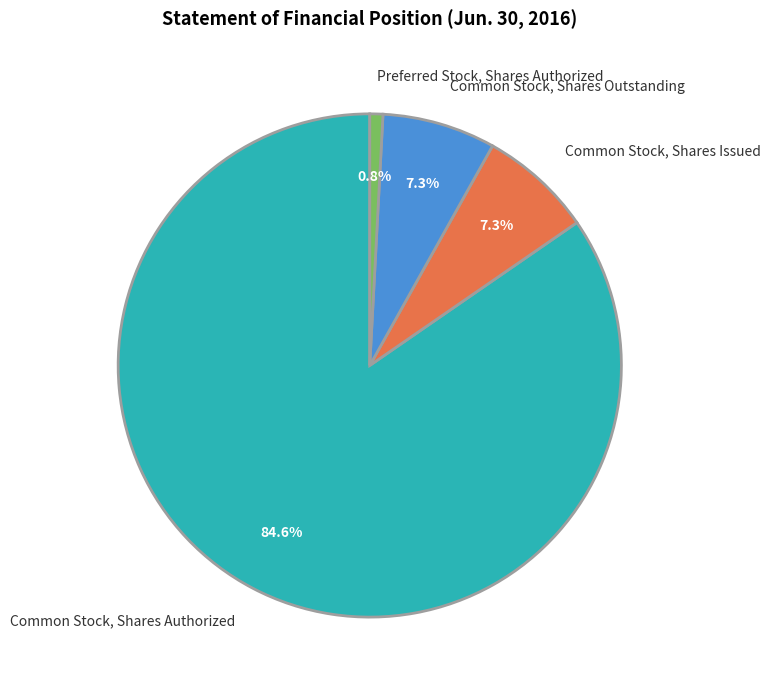

The Common Stock, Shares Authorized slice represents 76% of the pie. True or false?

False